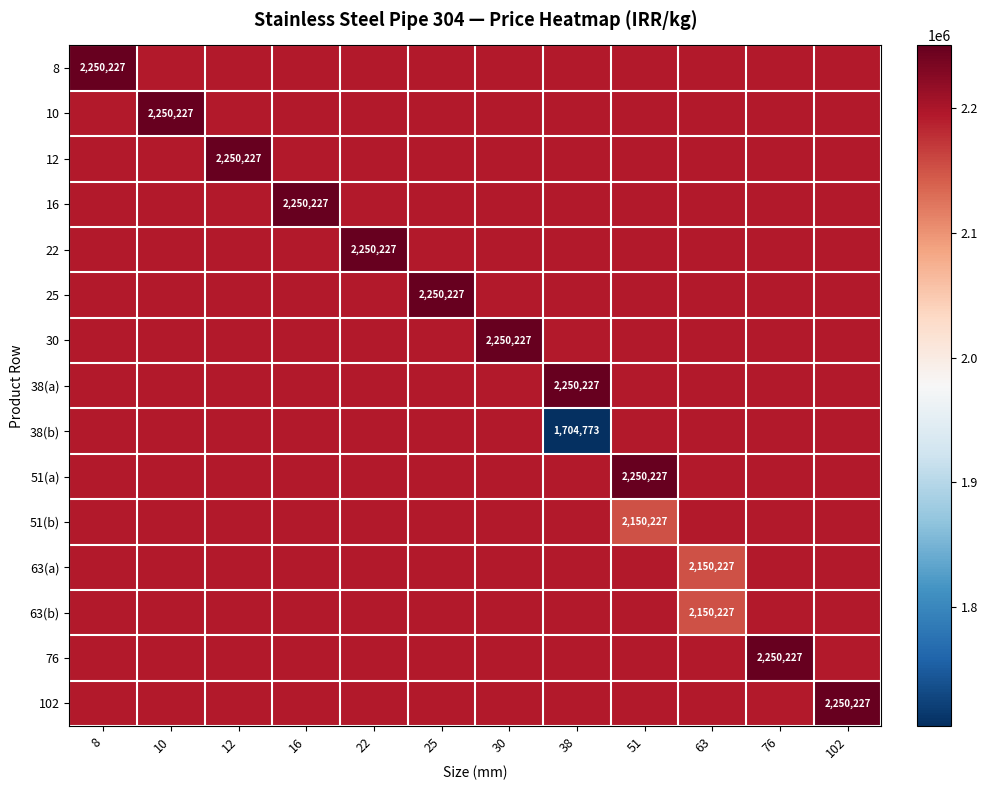

What is the difference between the maximum and minimum values in the 22 series?

56363.6